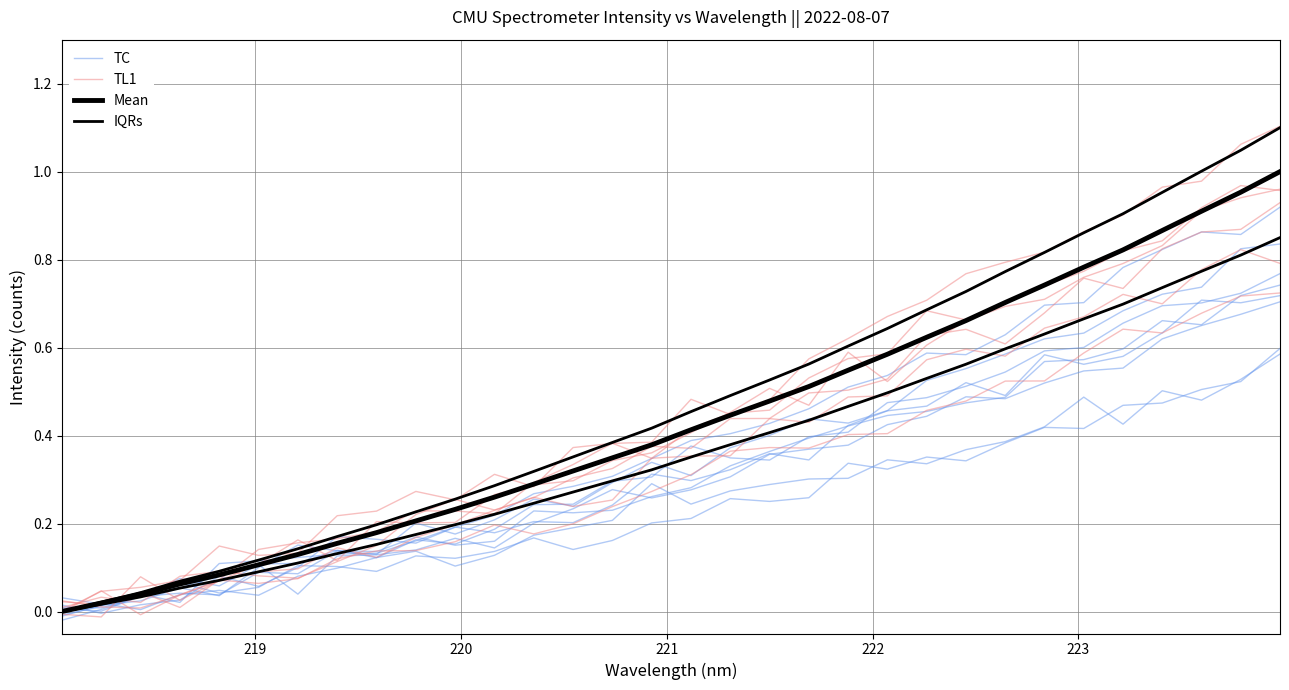

Reading left to right, transcribe all the data shown in this chart.

TC: 0.0	0.0	0.0	0.1	0.0	0.1	0.1	0.1	0.1	0.1	0.1	0.1	0.2	0.1	0.2	0.2	0.2	0.3	0.3	0.3	0.3	0.3	0.4	0.3	0.4	0.4	0.4	0.5	0.5	0.5	0.5	0.6
TL1: -0.0	-0.0	0.1	0.0	0.1	0.1	0.2	0.1	0.2	0.2	0.2	0.3	0.3	0.3	0.3	0.4	0.4	0.5	0.5	0.5	0.6	0.5	0.6	0.7	0.7	0.7	0.8	0.8	0.8	0.9	0.9	1.0
Mean: 0.0	0.0	0.0	0.1	0.1	0.1	0.1	0.2	0.2	0.2	0.2	0.3	0.3	0.3	0.3	0.4	0.4	0.4	0.5	0.5	0.5	0.6	0.6	0.7	0.7	0.7	0.8	0.8	0.9	0.9	1.0	1.0
IQRs: 0.0	0.0	0.0	0.1	0.1	0.1	0.1	0.1	0.2	0.2	0.2	0.2	0.2	0.3	0.3	0.3	0.4	0.4	0.4	0.4	0.5	0.5	0.5	0.6	0.6	0.6	0.7	0.7	0.7	0.8	0.8	0.8